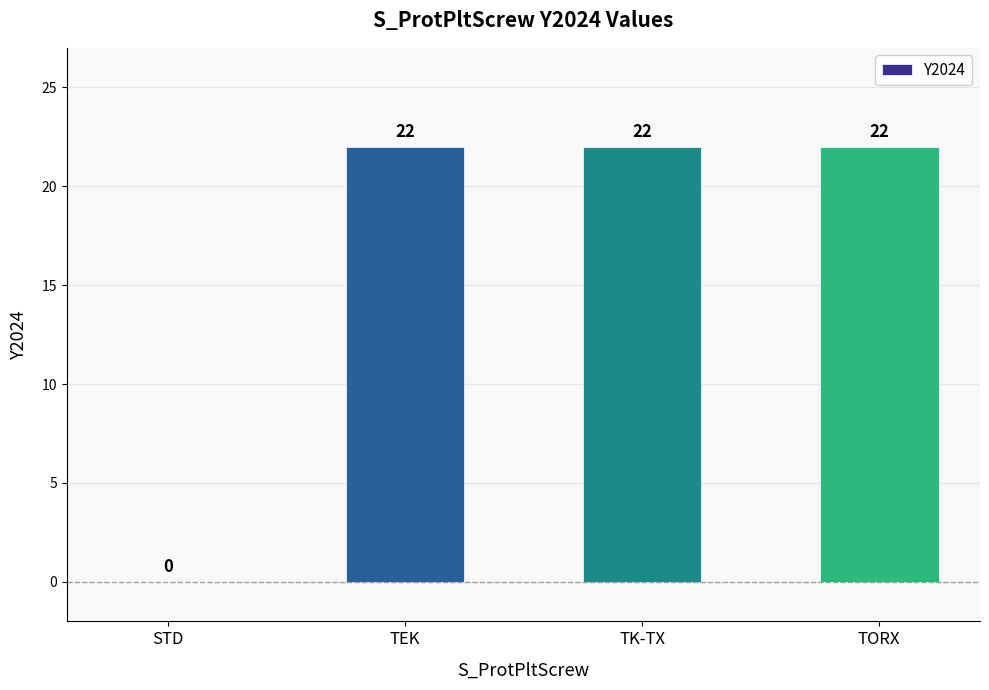

Reading right to left, extract all data points from this chart.

TORX=22	TK-TX=22	TEK=22	STD=0